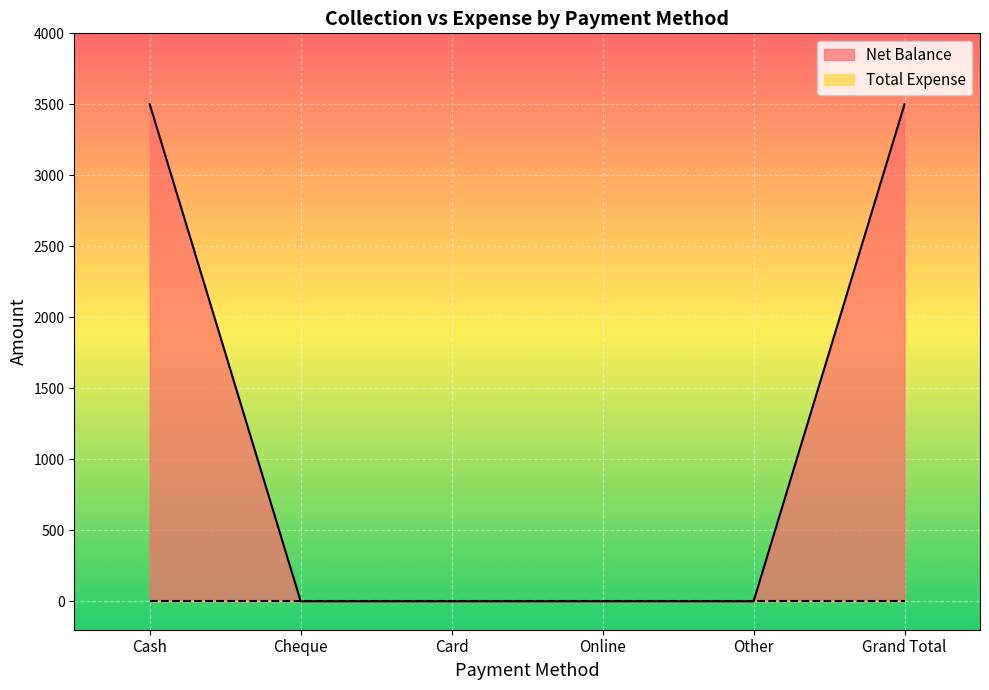

What is the label of the 4th point from the left?

Online